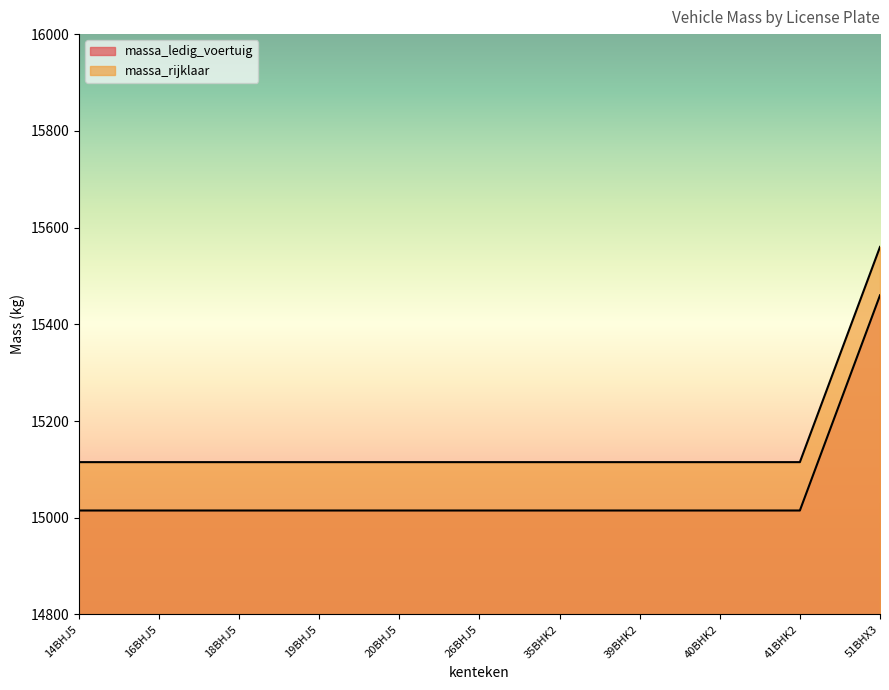

What is the total value across all series at 40BHK2?

30130